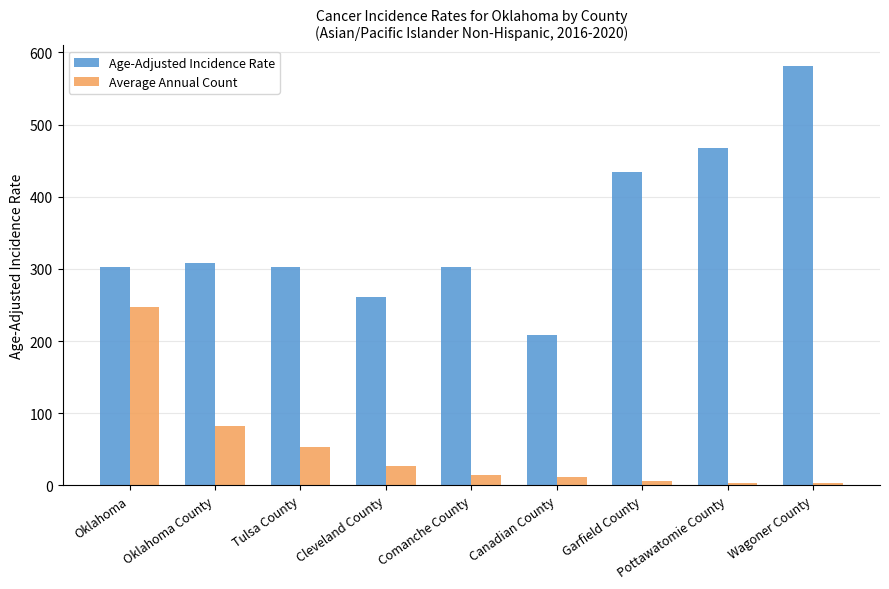

What is the average value of the Average Annual Count series?

49.7